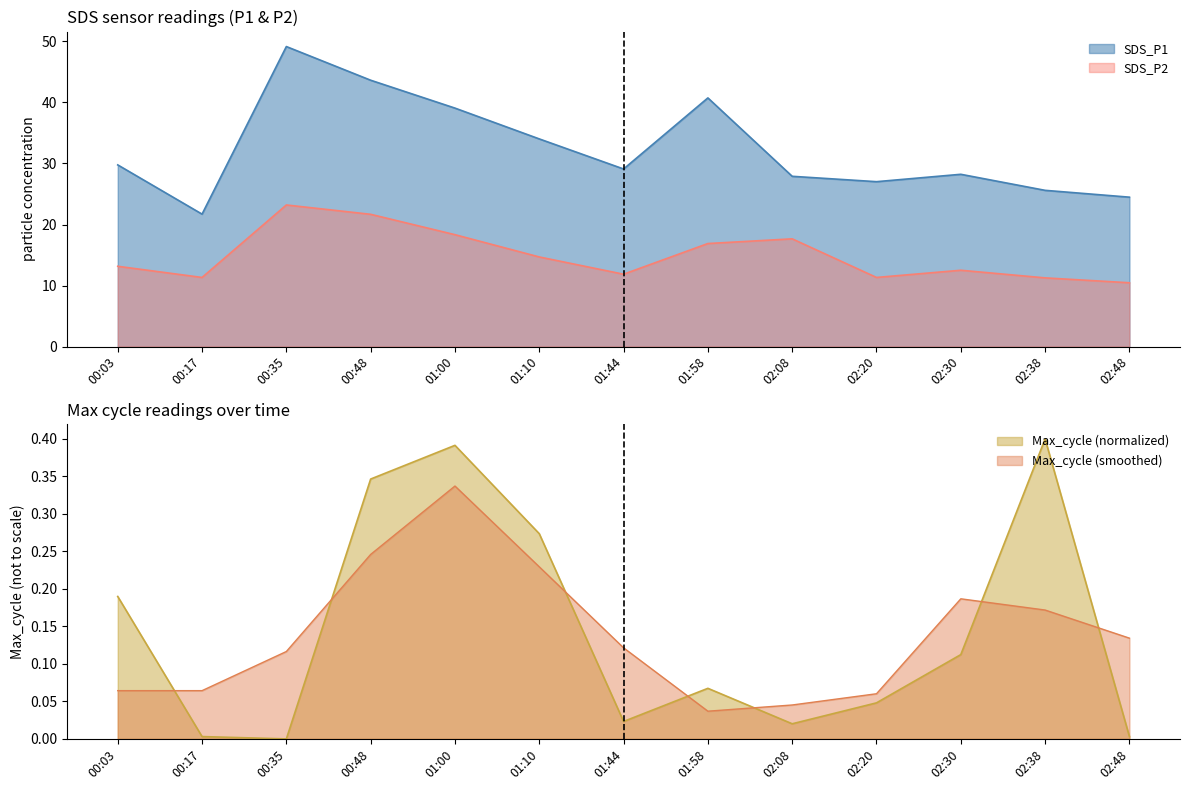

What position from the right is 02:20?

4